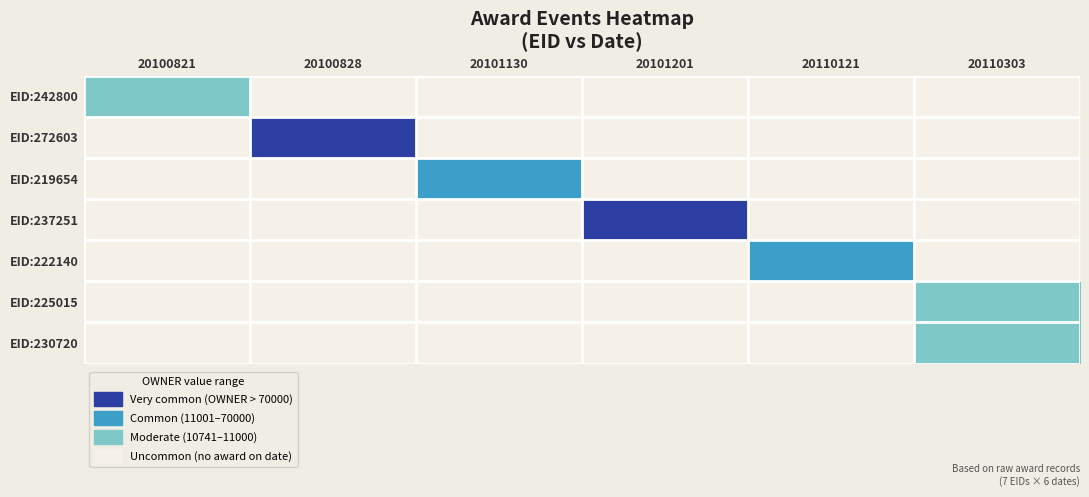

What is the total value across all series at 20100821?

1